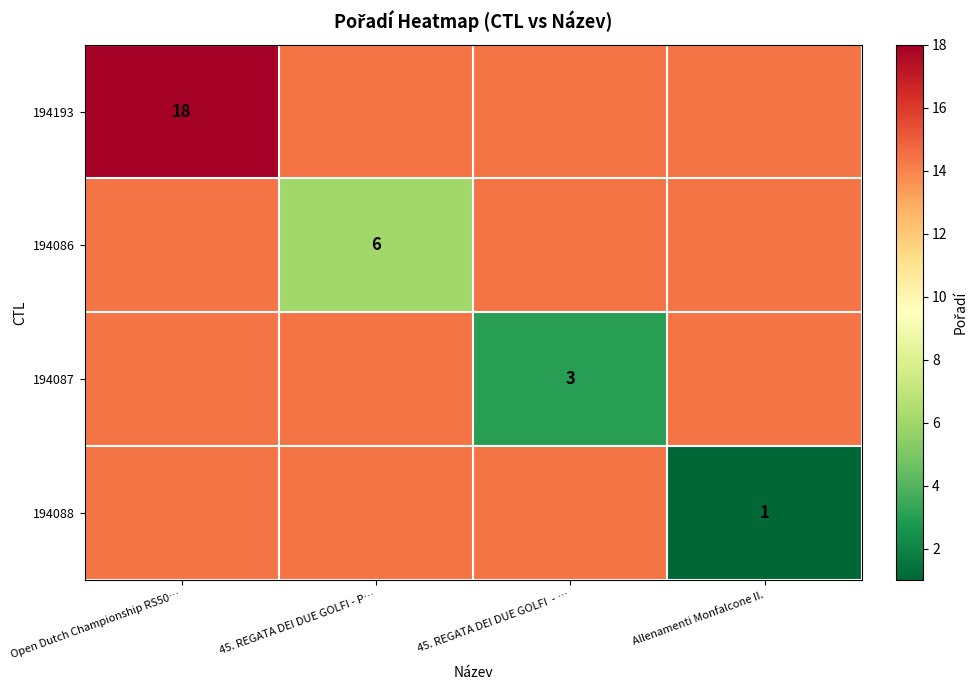

List the series in order of their peak value, lowest first.

194086, 194087, 194088, 194193